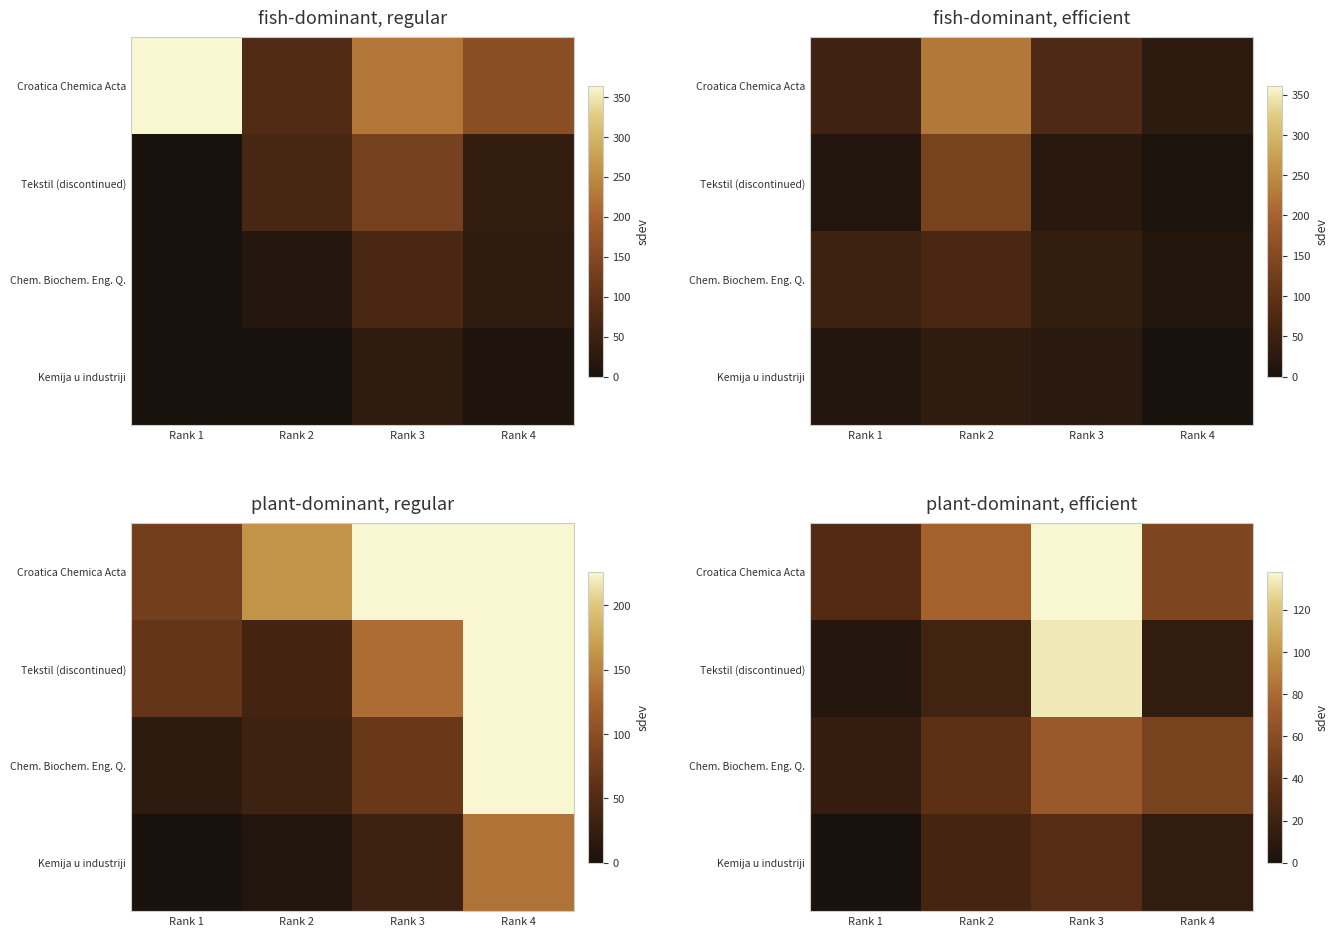

What is the average value of the Croatica Chemica Acta series?

96